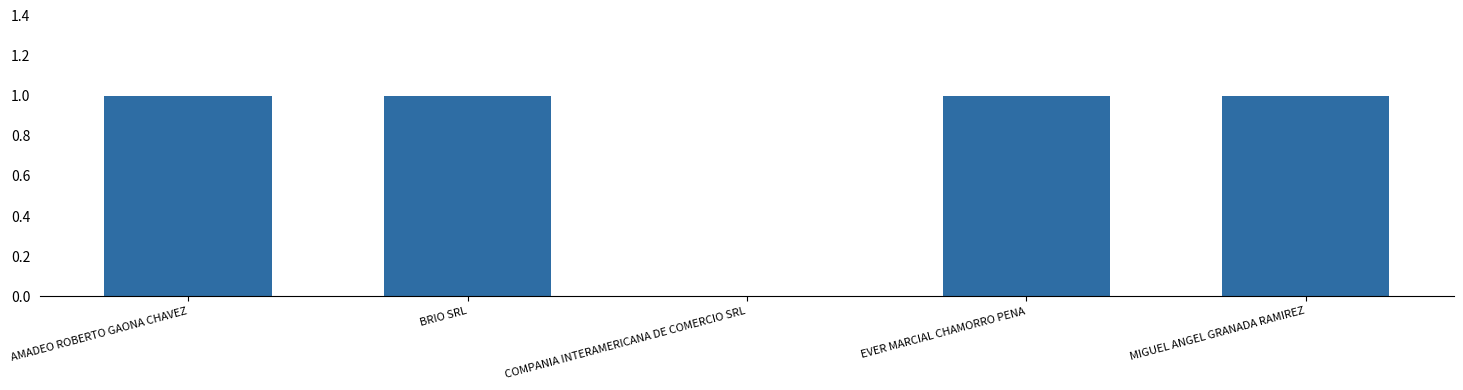

What is the sum of all values?

4